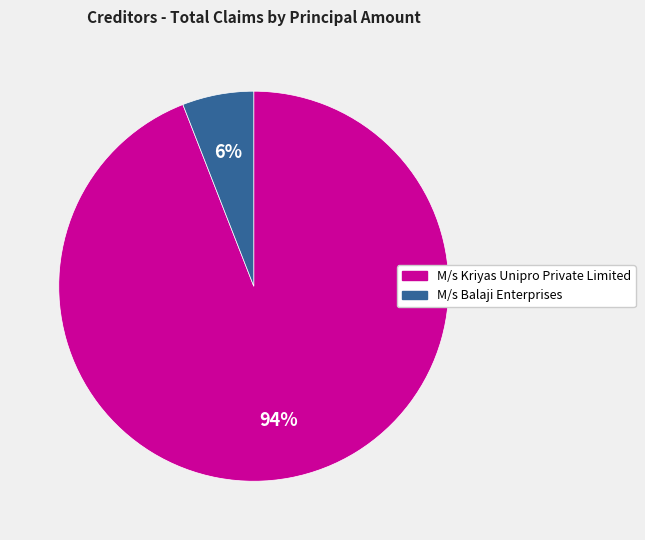

Between M/s Balaji Enterprises and M/s Kriyas Unipro Private Limited, which is larger?

M/s Kriyas Unipro Private Limited